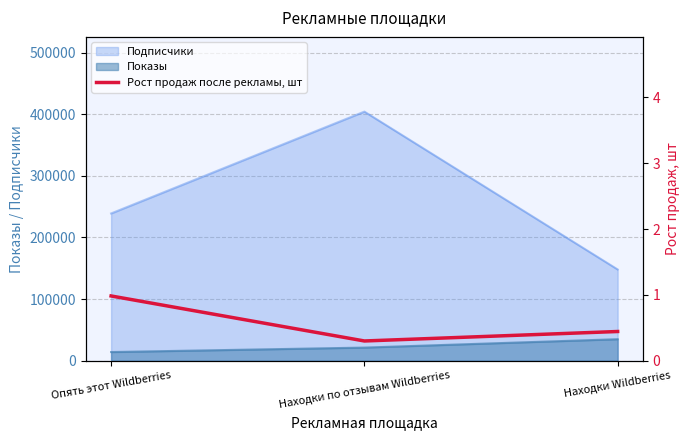

Which has a higher value, Находки Wildberries or Опять этот Wildberries?

Опять этот Wildberries